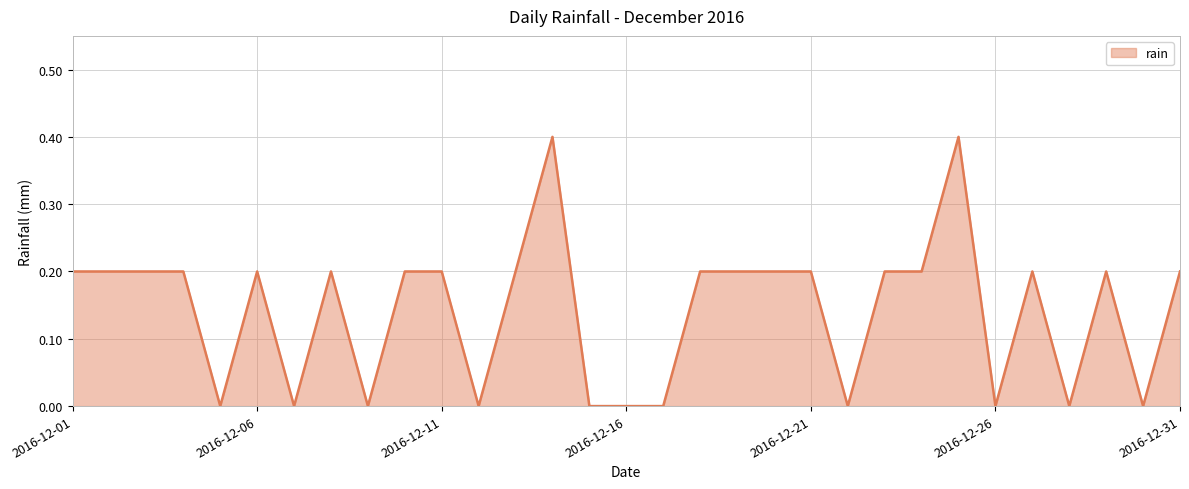

What is the maximum value shown in the chart?

0.4